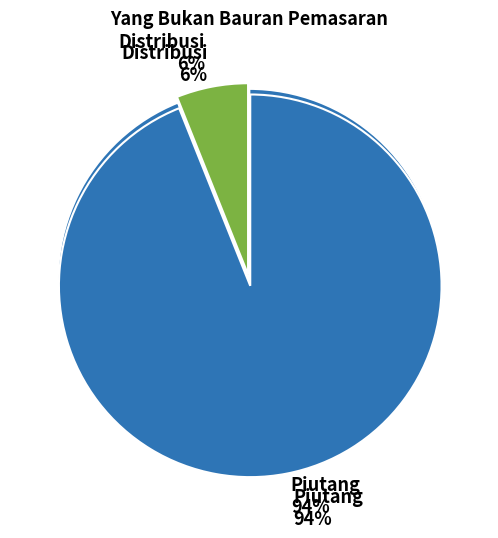

Count the number of slices in the pie.

4